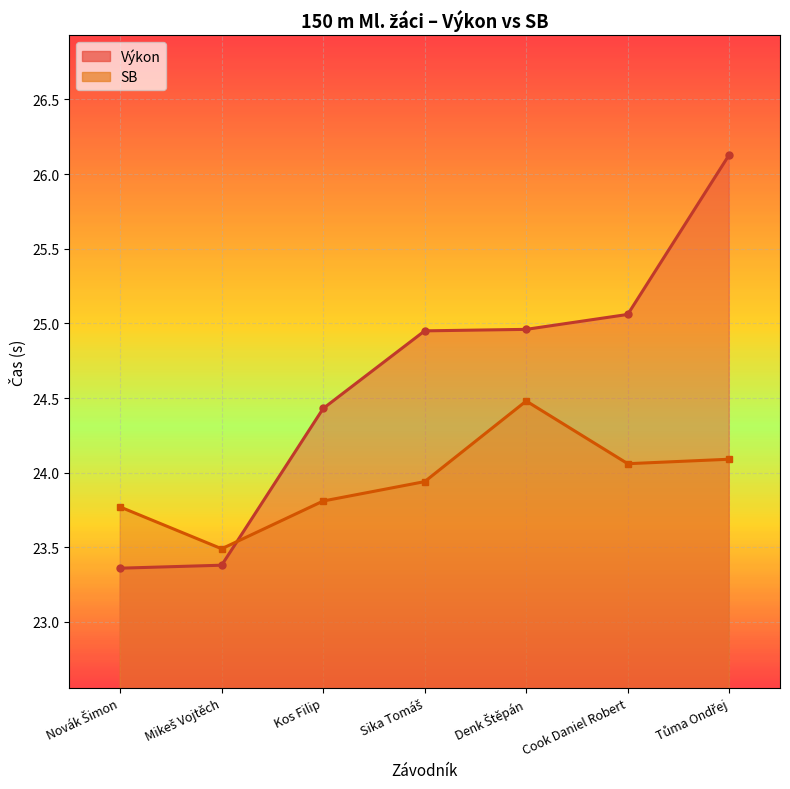

List the series in order of their overall mean, lowest first.

SB, Výkon